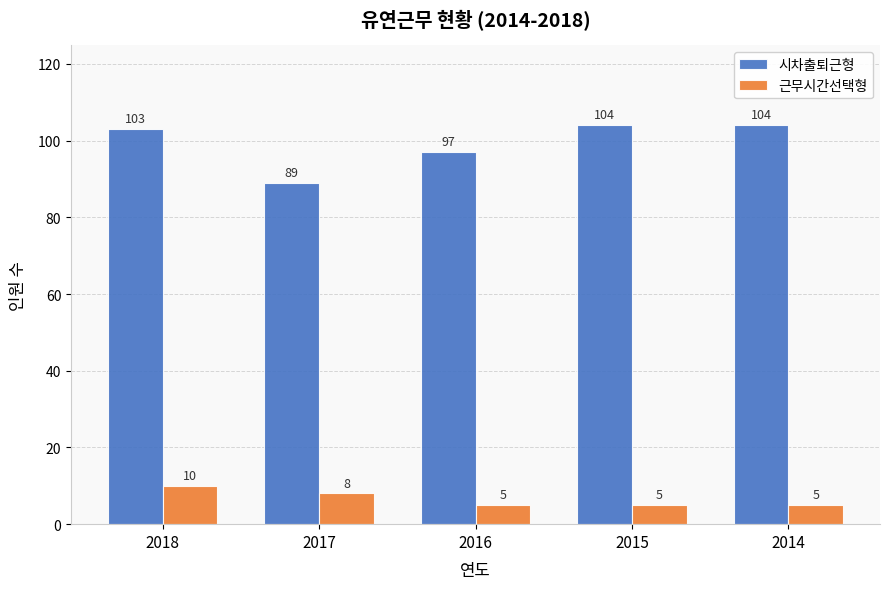

List the series in order of their overall mean, highest first.

시차출퇴근형, 근무시간선택형